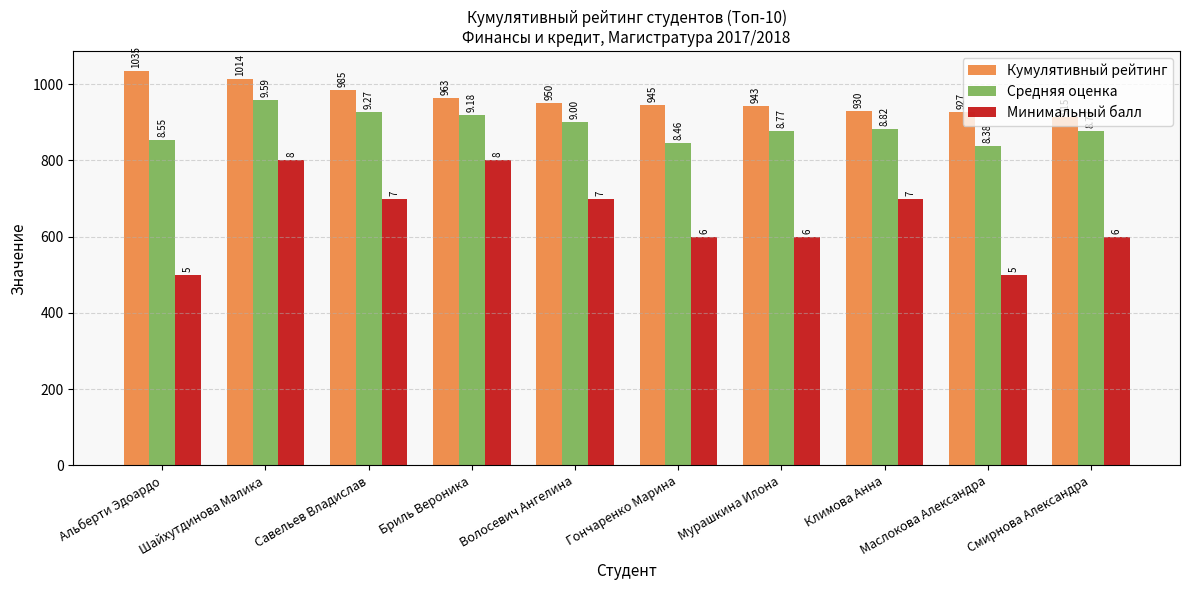

How many bars are there in total?

30